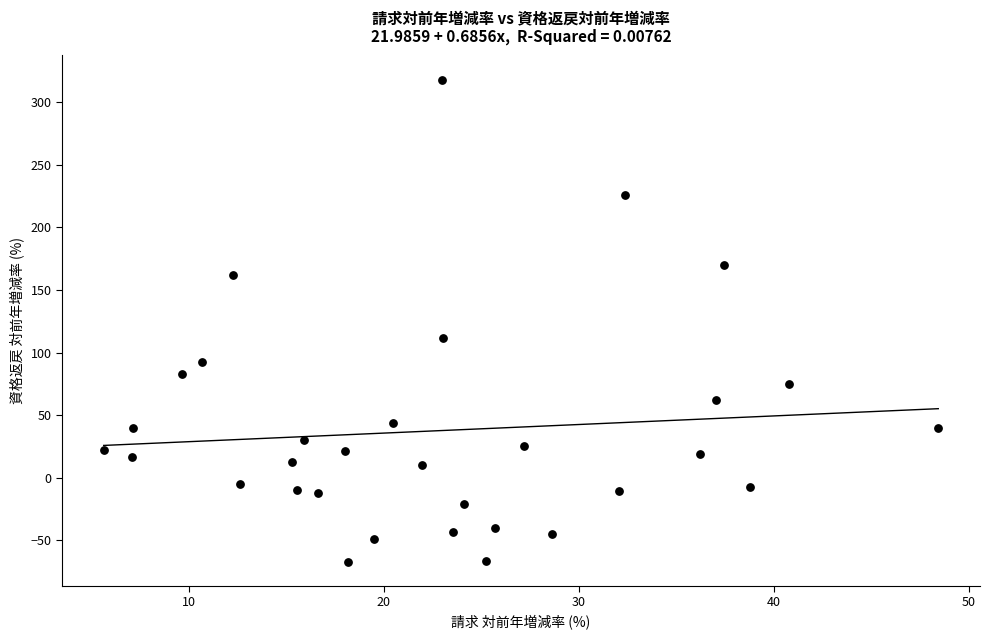

What is the range of Y values (max minus min)?

384.9